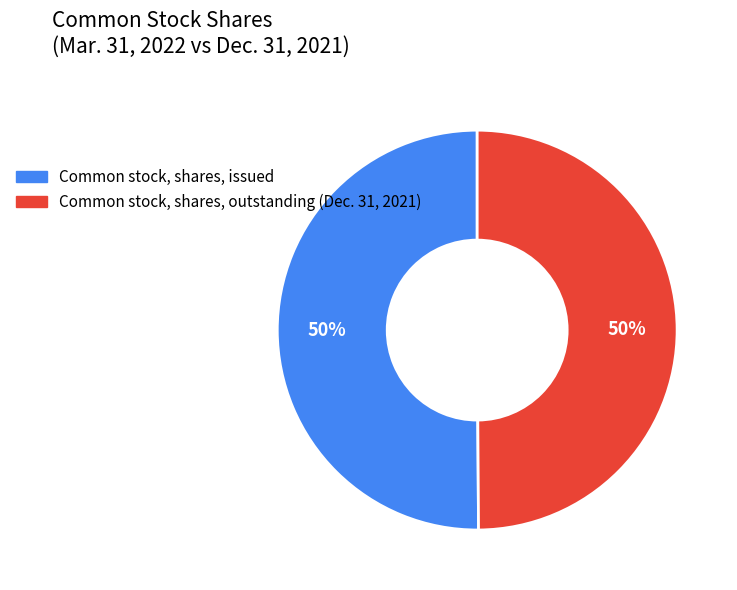

Do Common stock, shares, outstanding and Common stock, shares, issued together represent more than half of the pie?

Yes